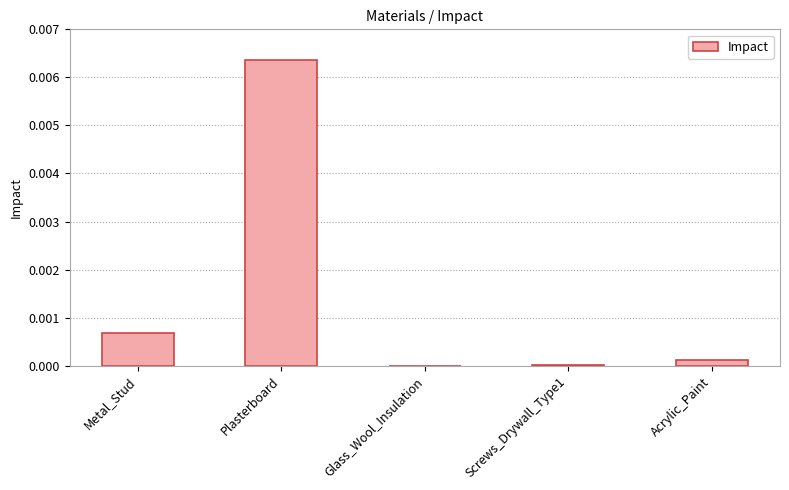

At which category does the chart reach its peak across all series?

Plasterboard